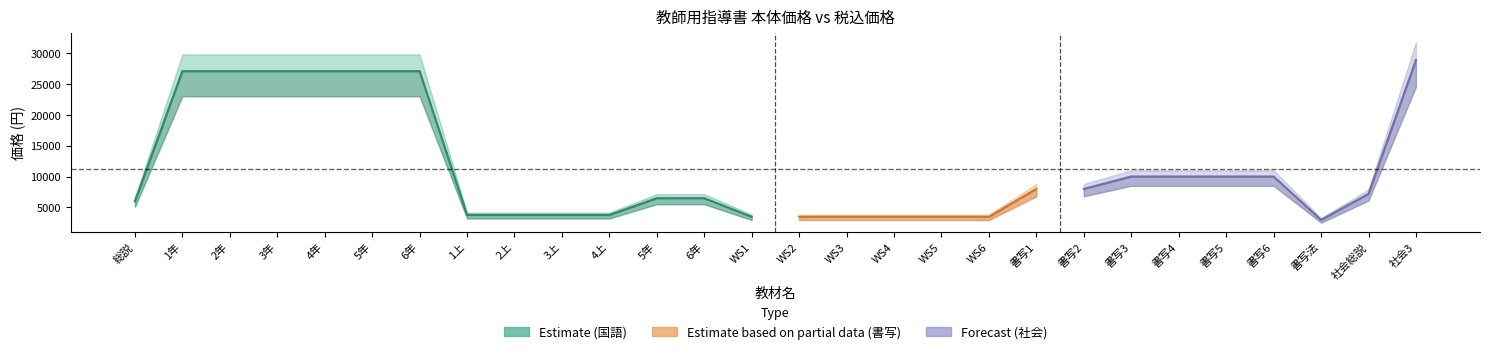

True or false: 本体価格 and 税込価格 intersect in this chart.

False